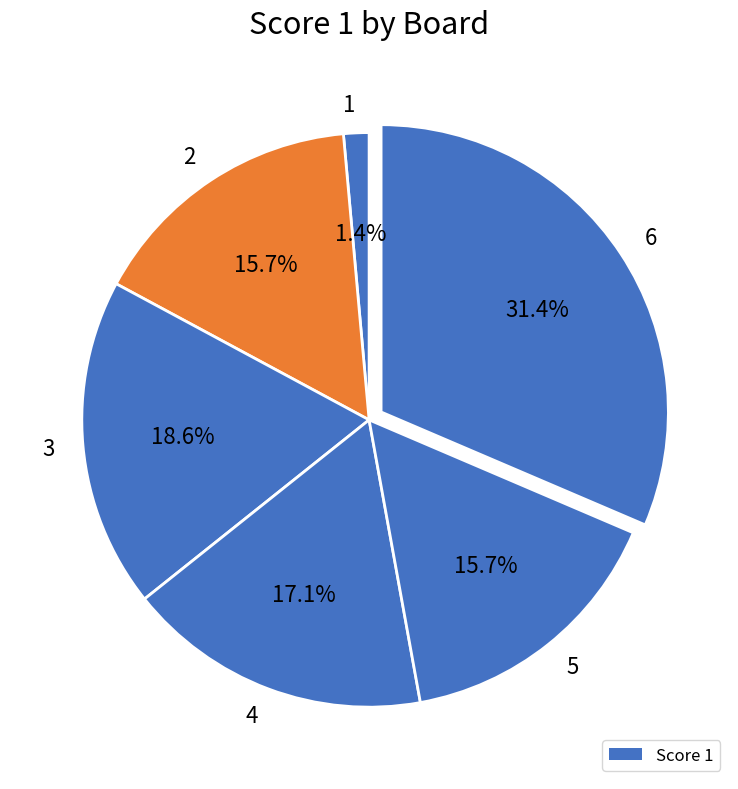

Combined, do 1 and 3 account for over 50%?

No